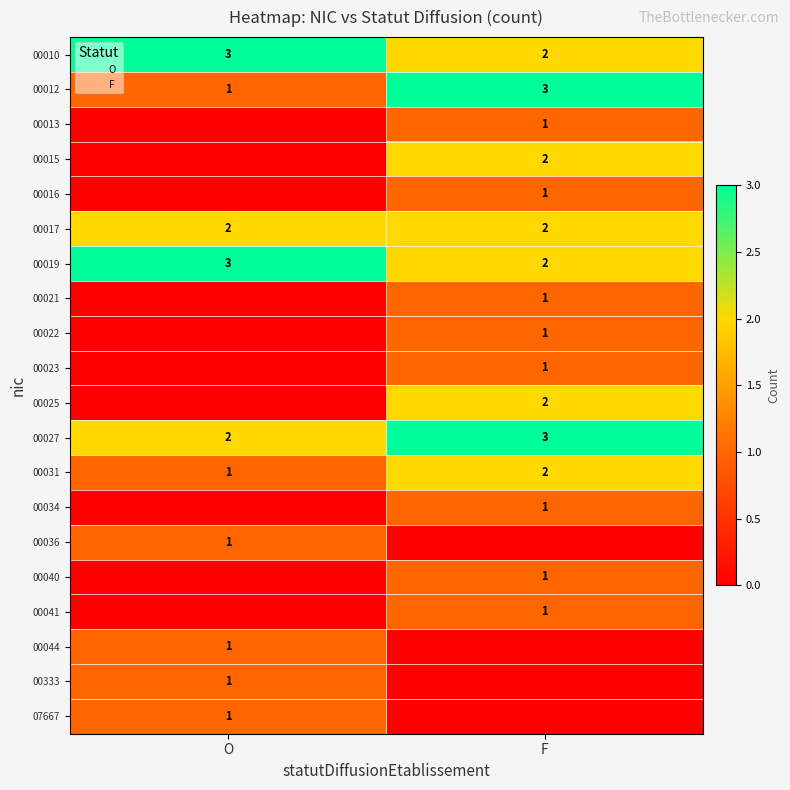

What is the maximum value shown in the chart?

3